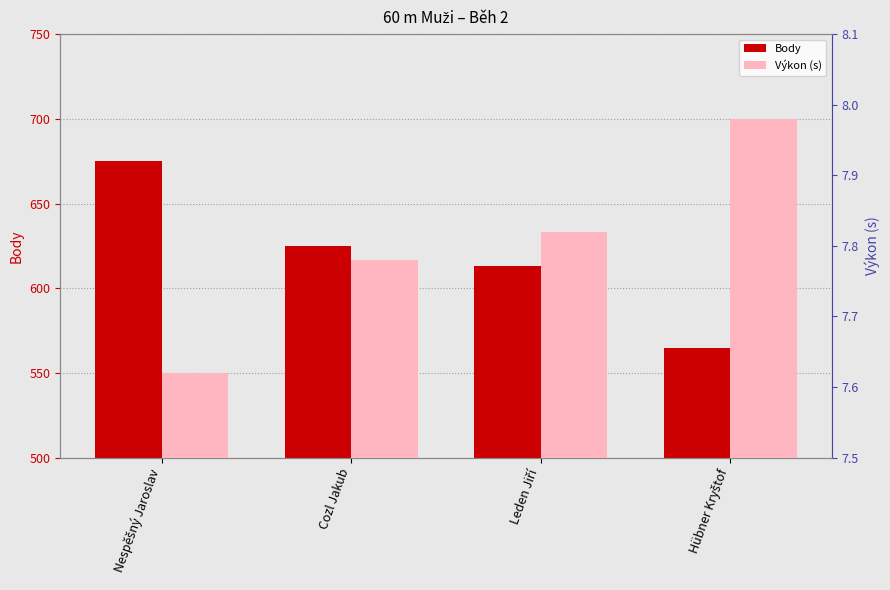

What is the value of the Body bar at the 3rd from the left?

613.0